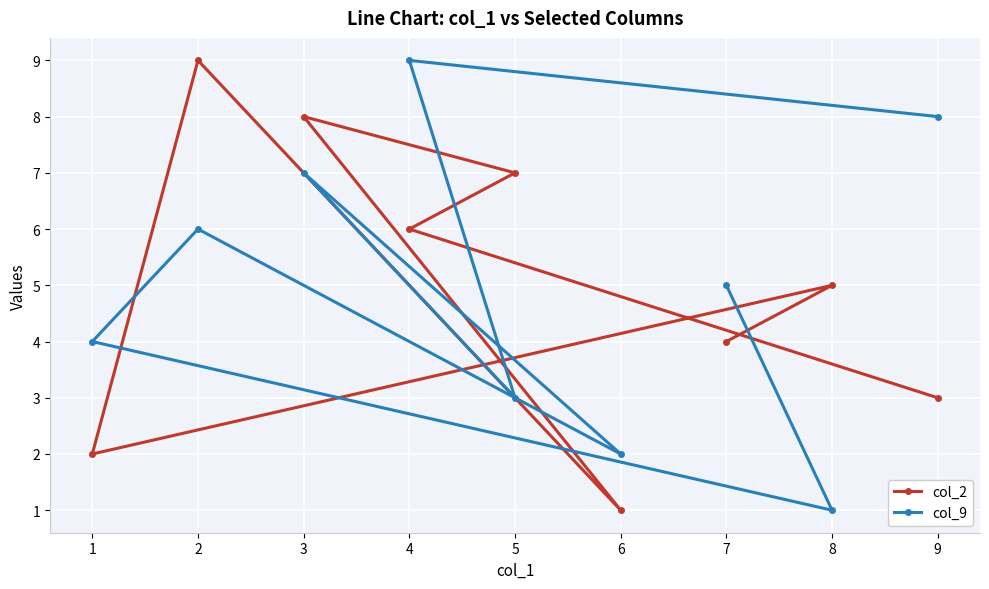

At which label is col_2 closest to 5?

8